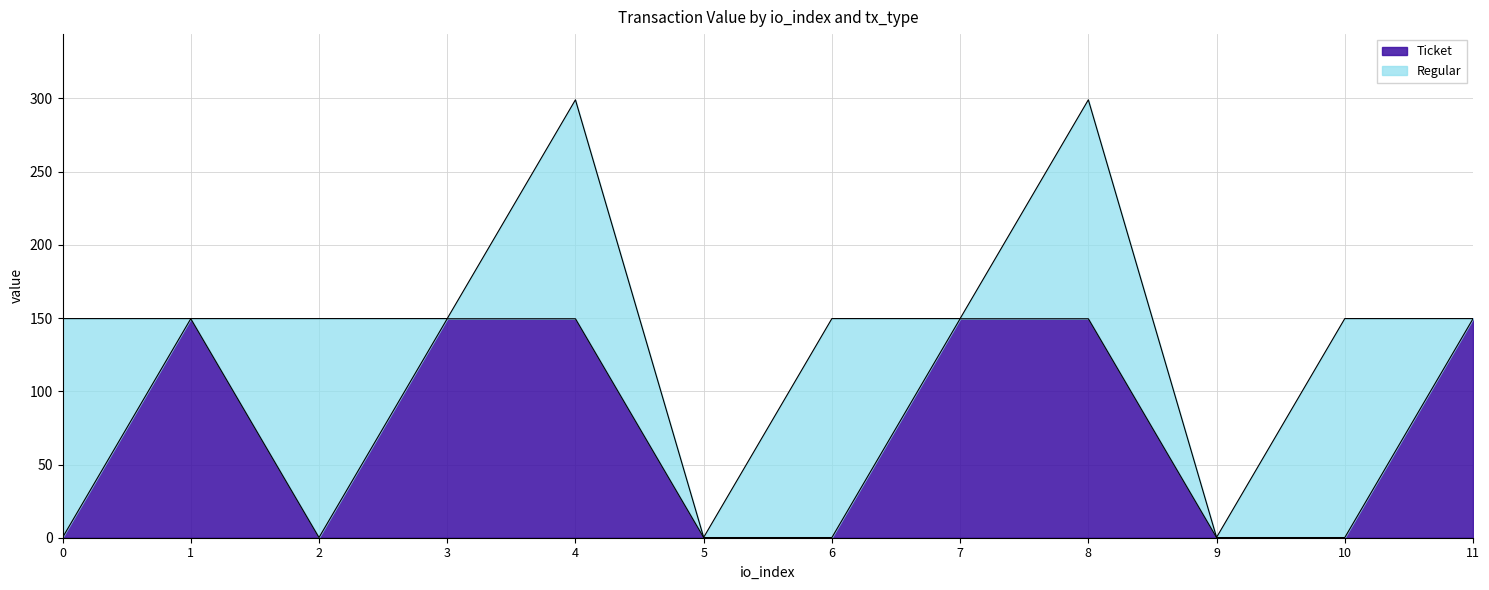

Reading right to left, what are all the values shown in this chart?

149.5	0.1	0.1	149.5	149.5	0.1	0.1	149.5	149.5	0.1	149.5	0.1